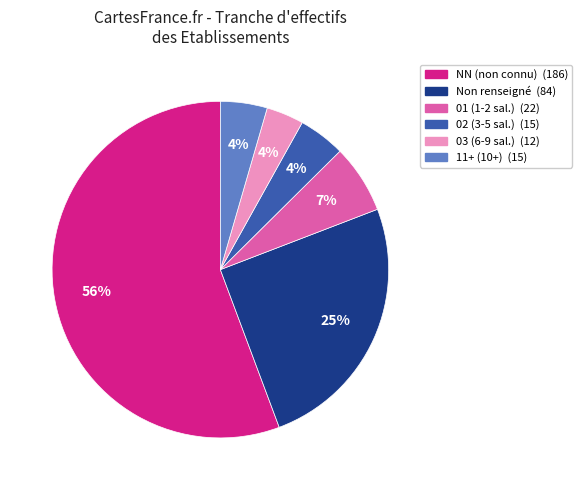

To the nearest percent, what is the difference between the largest and smallest slice percentages?

52%